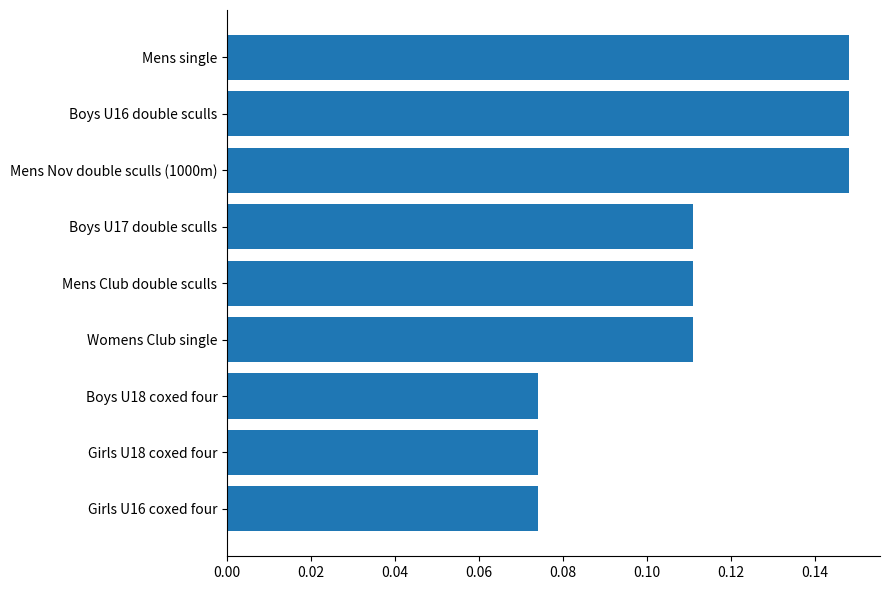

How many bars are there in total?

9